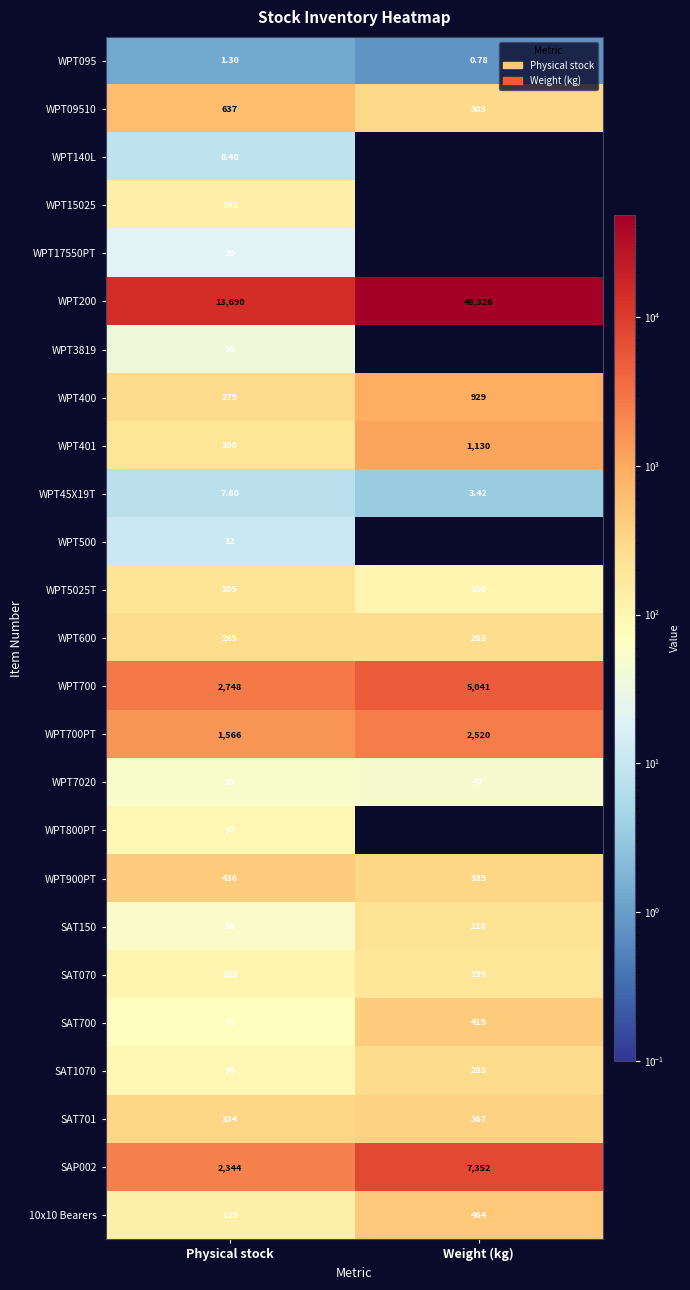

List the labels in order of SAT700 value, largest first.

Weight (kg), Physical stock